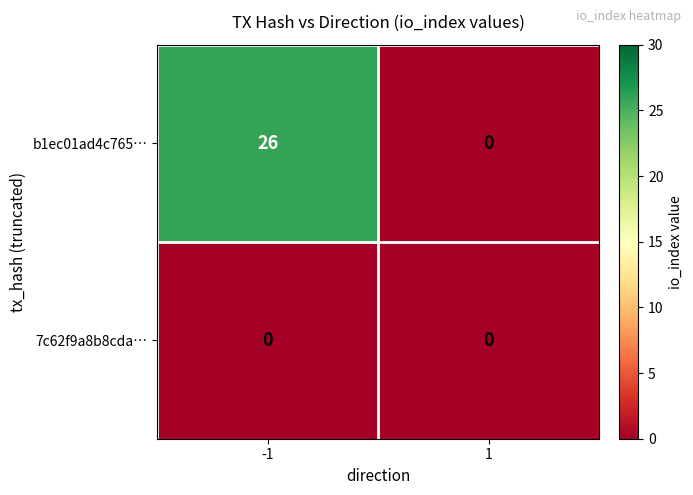

Reading left to right, what are all the values shown in this chart?

b1ec01ad4c765…: -1=26	1=0
7c62f9a8b8cda…: -1=0	1=0